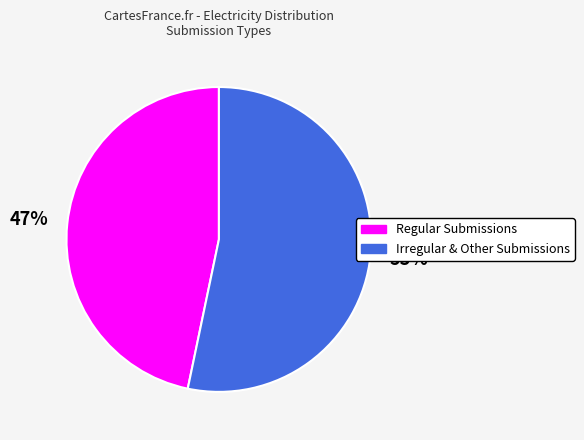

Is it true that Regular Submissions is 40% of the pie?

False